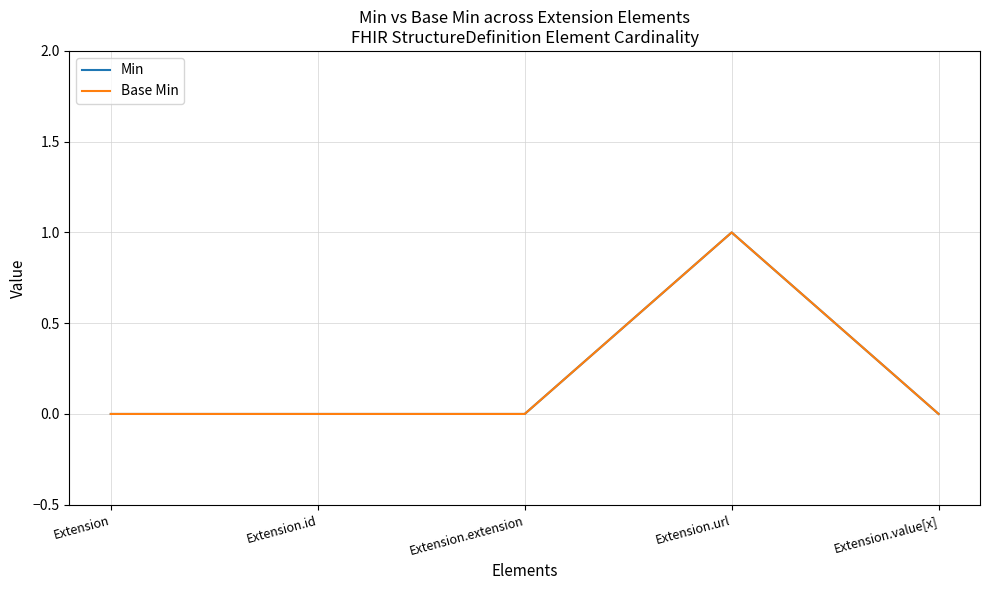

Does the chart have visible grid lines?

Yes